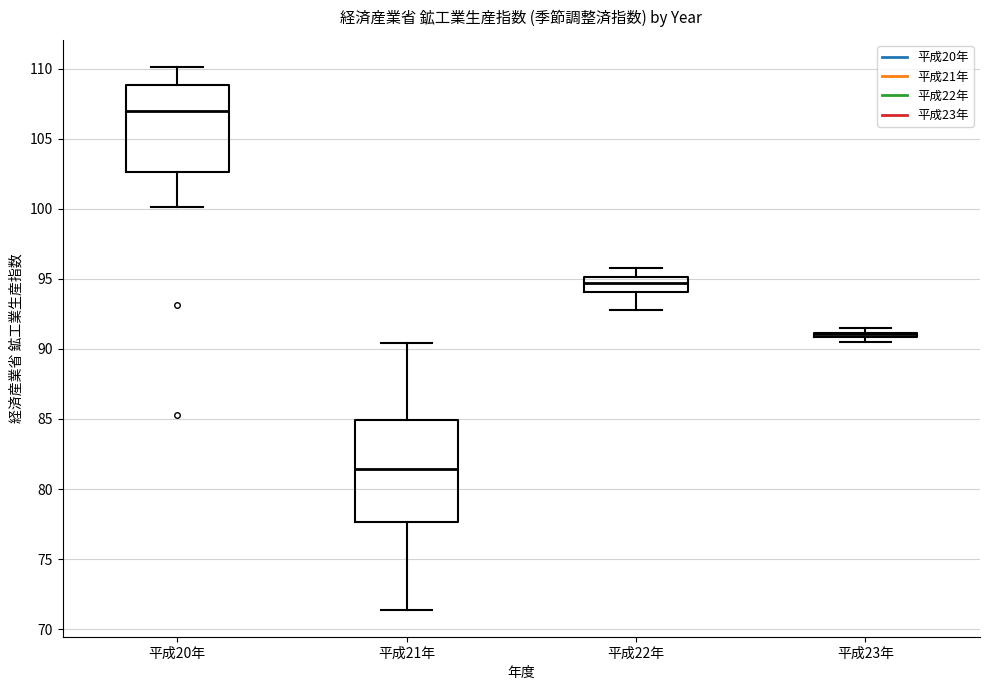

Reading left to right, transcribe this box plot: for each box, give where its median line is, the range the box spans, and where its two whiskers end, as read against the y-axis. The values are not printed on the chart, so give them approximately, as read against the axis.

平成20年: median 107.0, box 102.5 to 109.0, whiskers 100.0 to 110.0
平成21年: median 81.5, box 77.5 to 85.0, whiskers 71.5 to 90.5
平成22年: median 94.5, box 94.0 to 95.0, whiskers 93.0 to 96.0
平成23年: box collapsed to a line at 91.0, whiskers 90.5 to 91.5